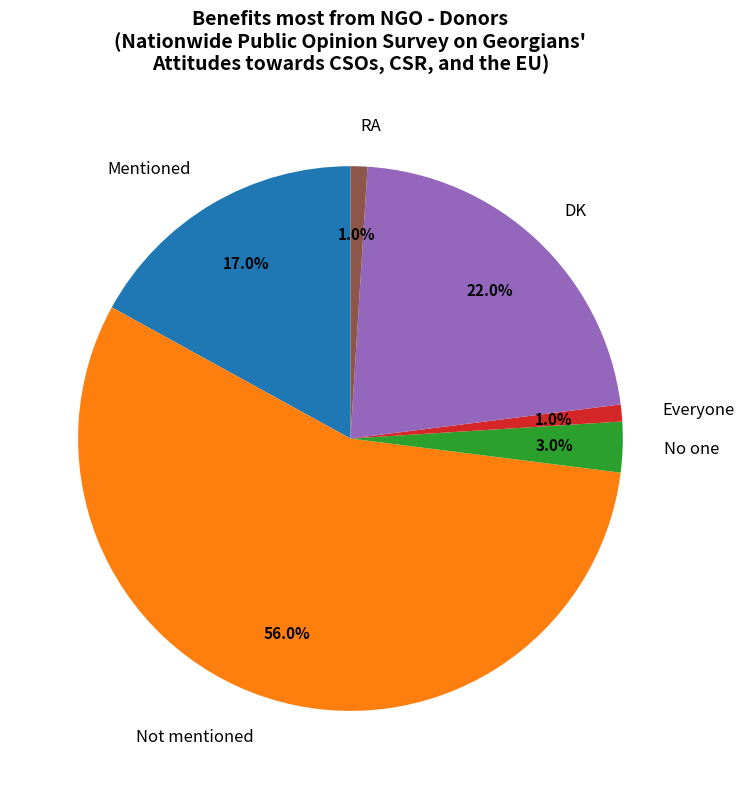

The Everyone slice represents 11% of the pie. True or false?

False